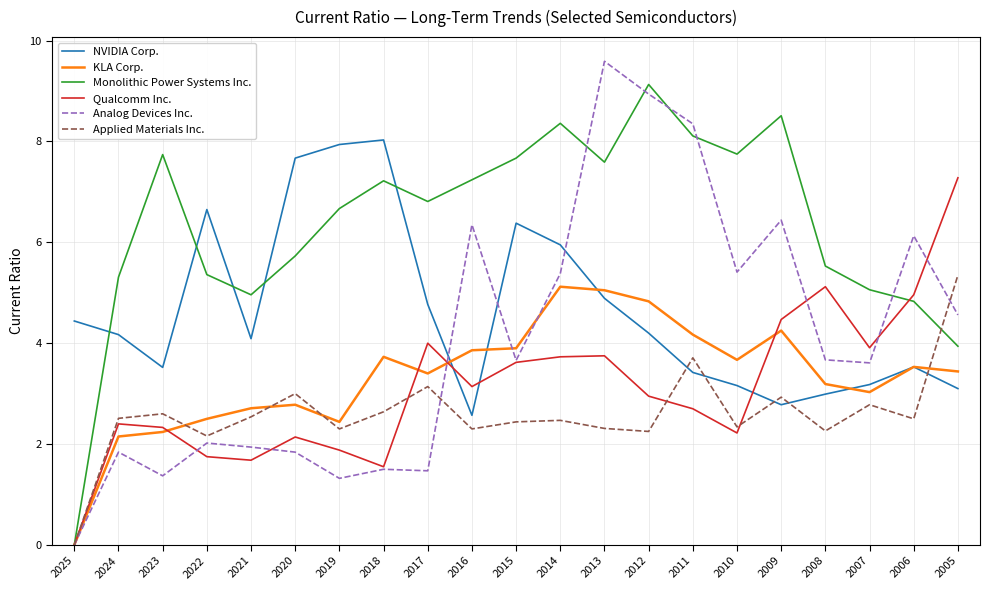

True or false: KLA Corp. and Applied Materials Inc. intersect in this chart.

True